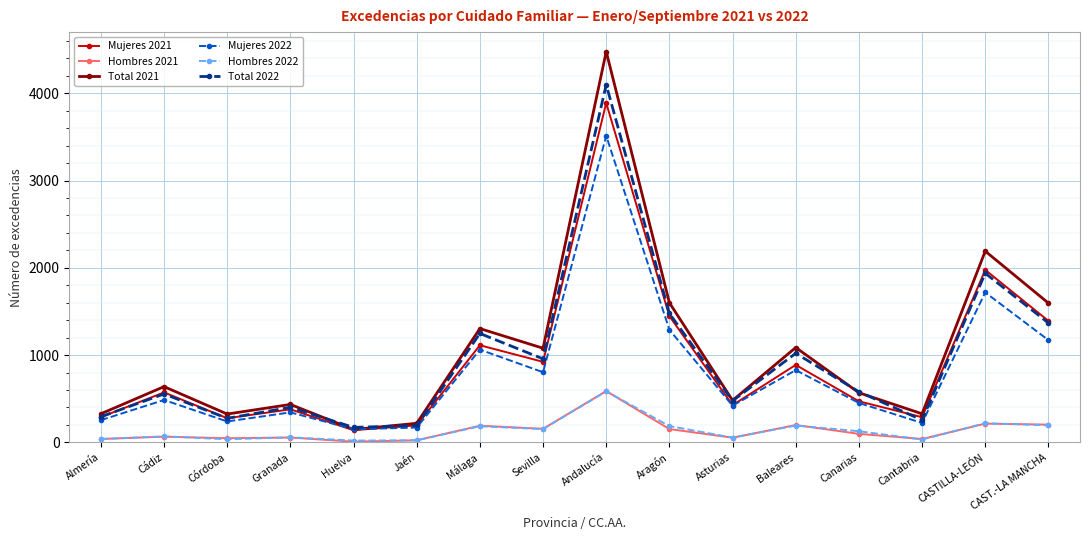

Which series has the widest spread of values?

Total 2021